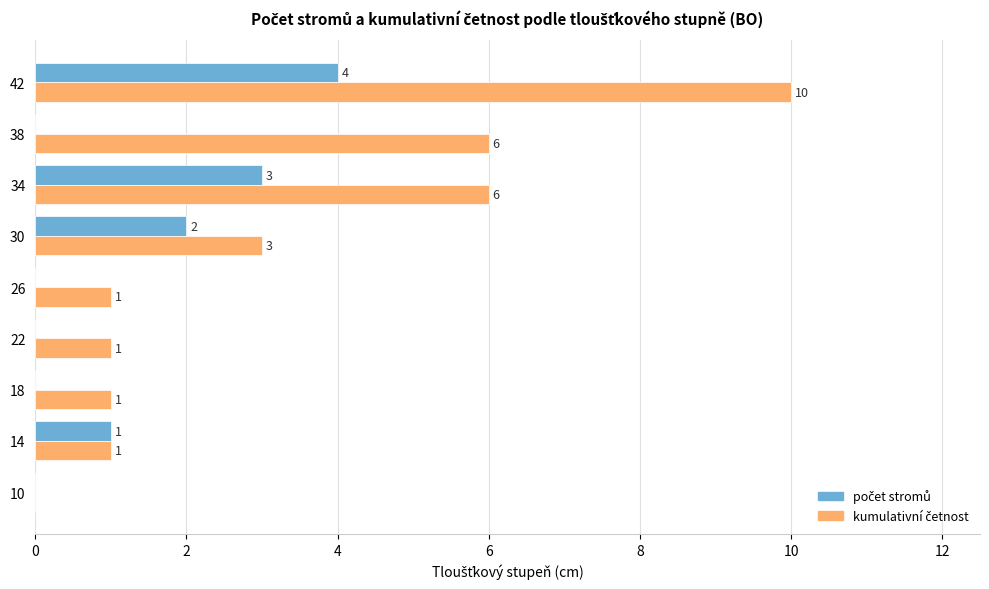

What is the greatest value displayed?

10